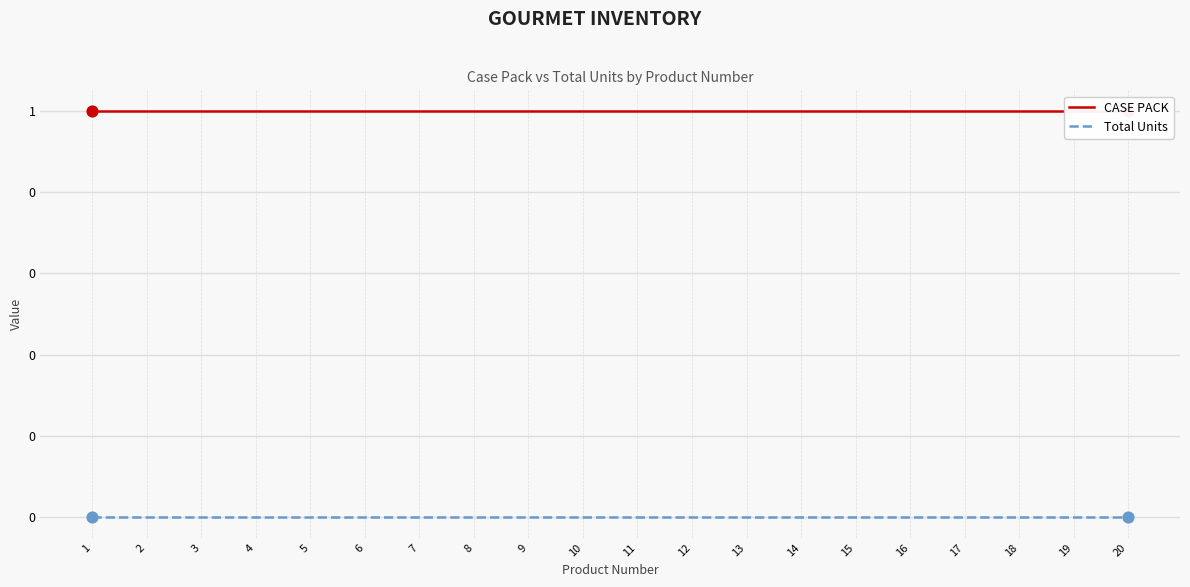

At which category is the sum across all series the highest?

1